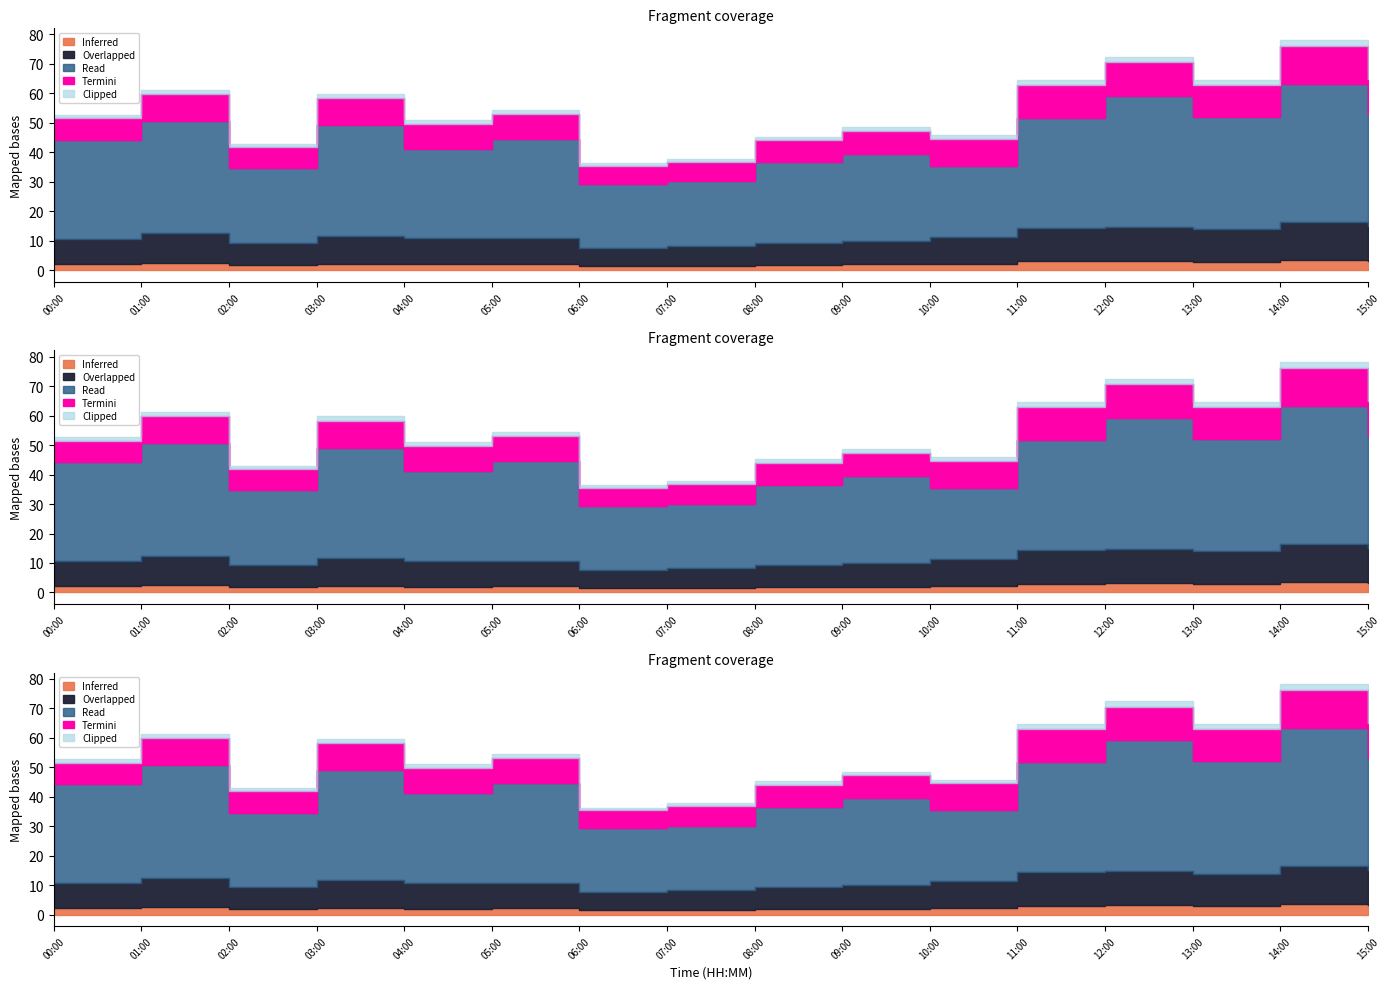

At which category is the sum across all series the highest?

14:00